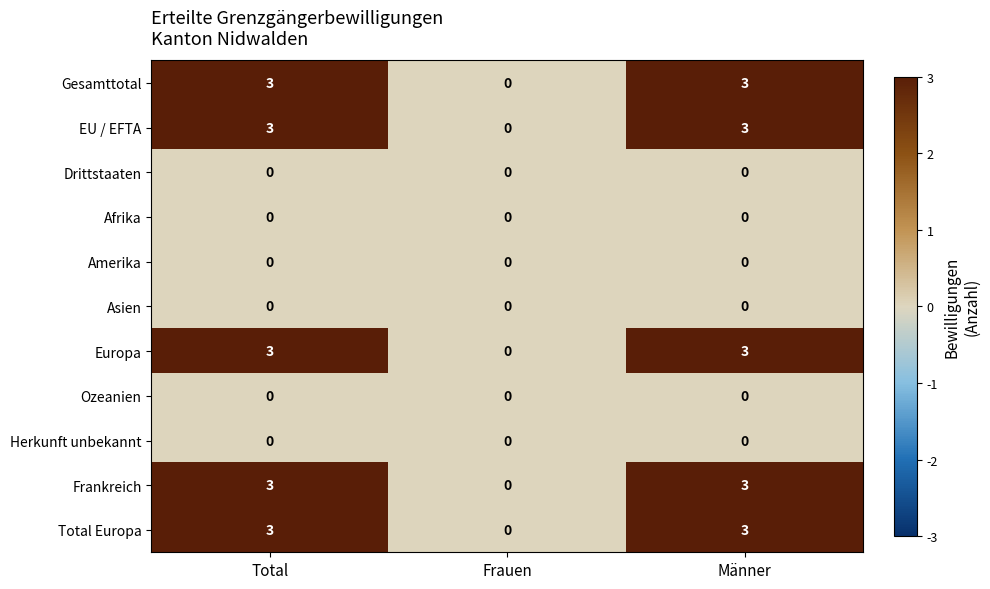

What is the sum of all Frankreich values?

6